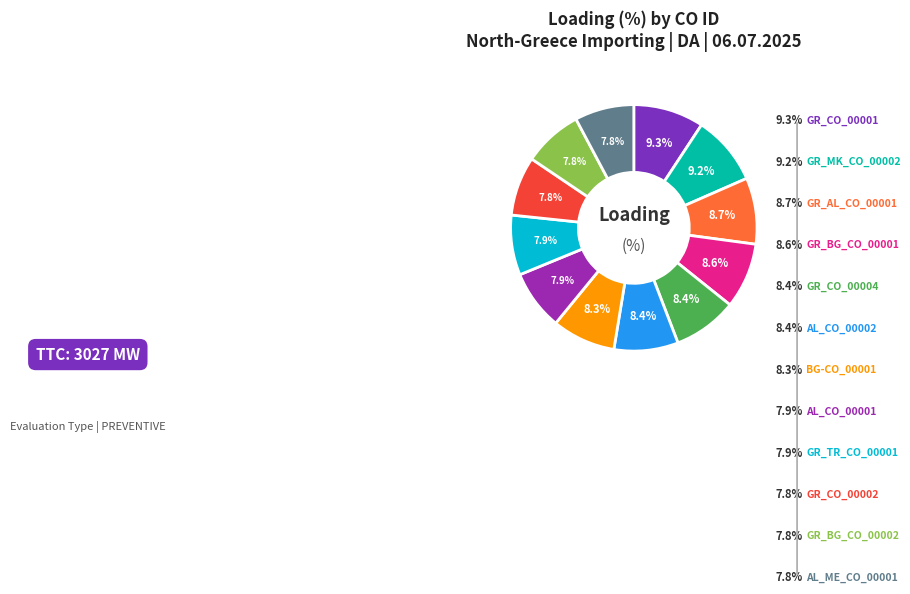

How many slices are in this pie chart?

12